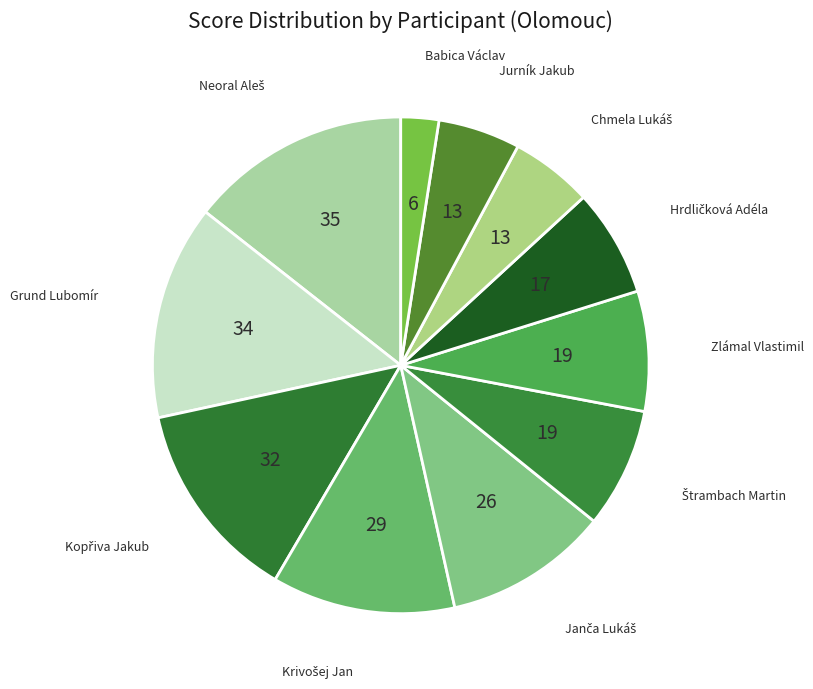

Which category has the smallest portion of the pie?

Babica Václav